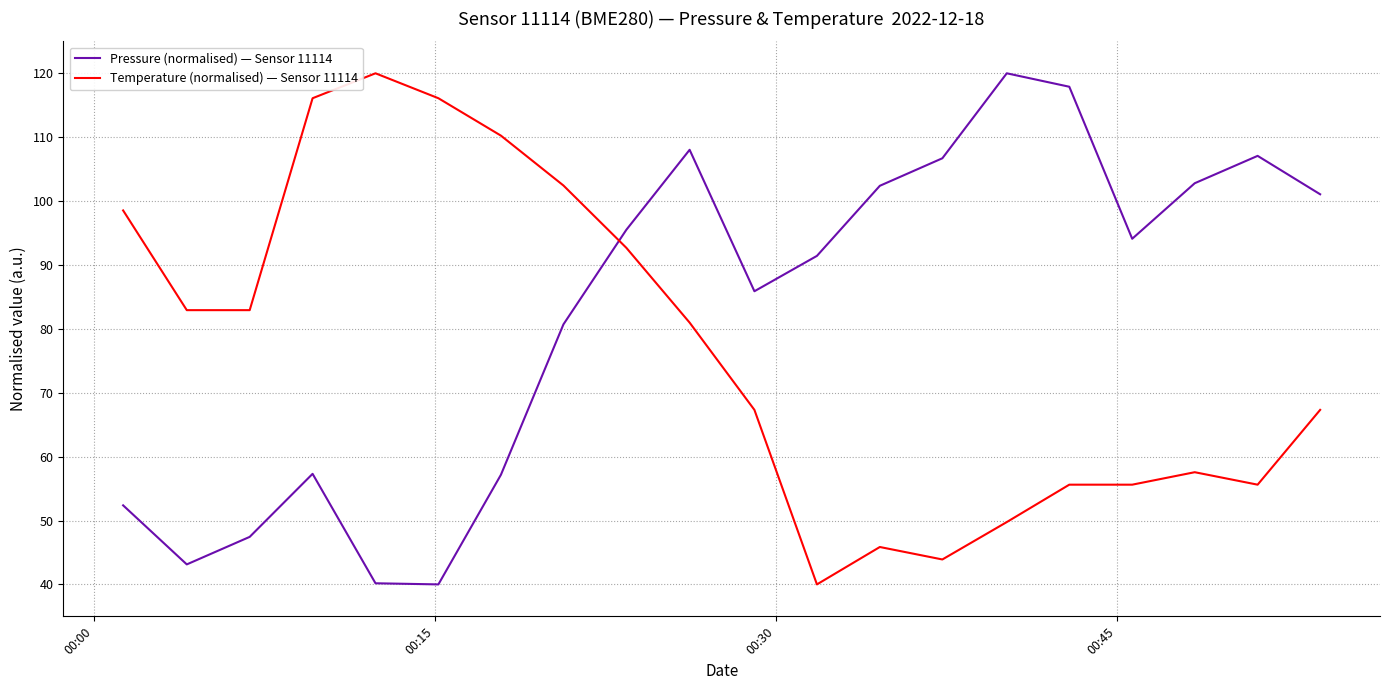

Which series has the largest total across all categories?

Pressure (normalised) — Sensor 11114